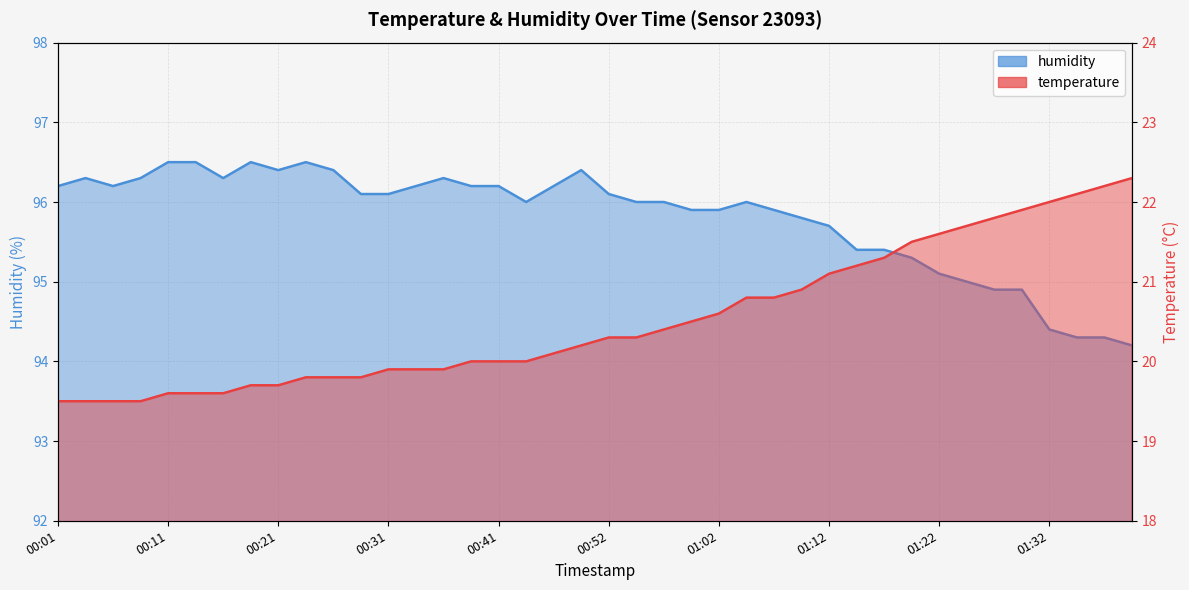

Where is humidity nearest to the value 95?

01:24